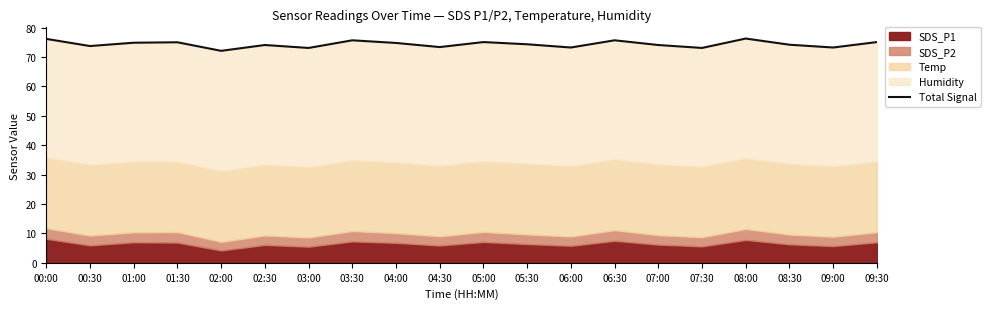

Reading left to right, what are all the values shown in this chart?

76.2	73.8	74.9	75.0	72.1	74.1	73.1	75.7	74.8	73.4	75.1	74.3	73.2	75.7	74.1	73.1	76.3	74.2	73.2	75.1